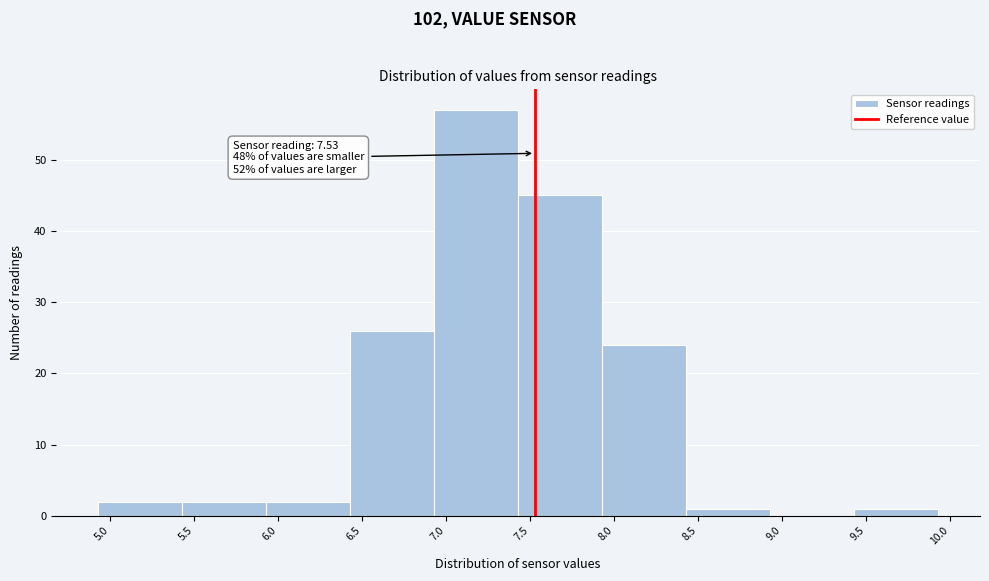

Which range on the x-axis has the tallest bar?

6.93 to 7.43